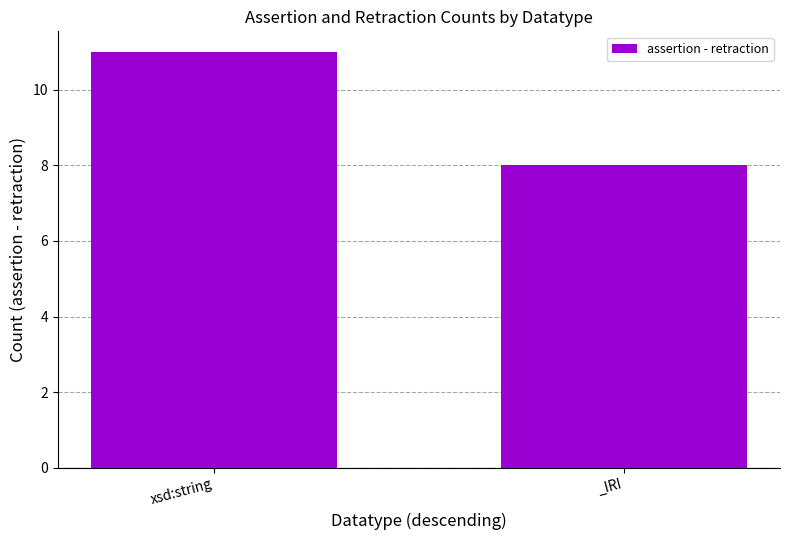

Reading left to right, what are all the values shown in this chart?

xsd:string=11	_IRI=8